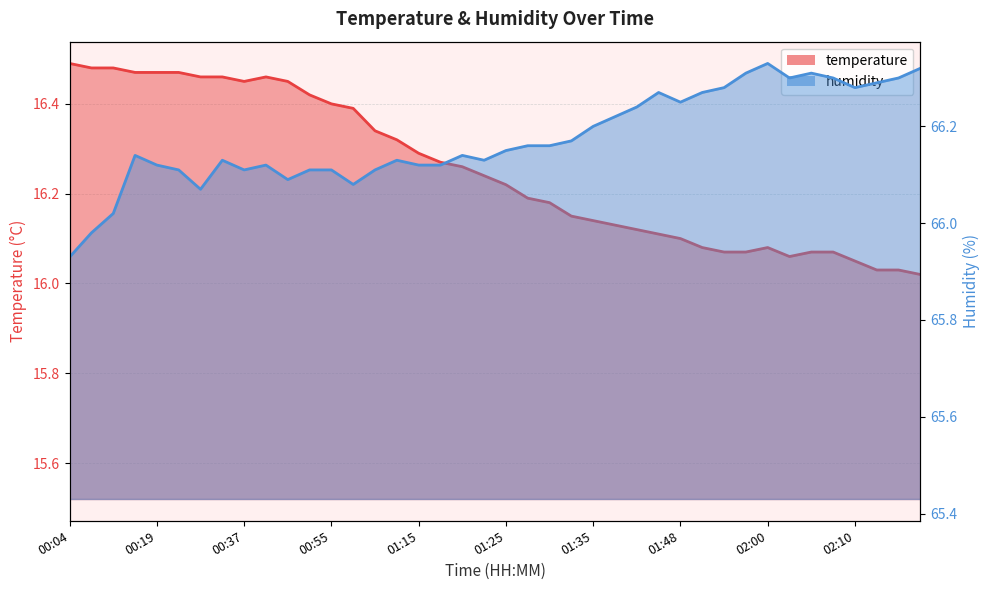

Between 00:19 and 01:25, which is larger?

00:19